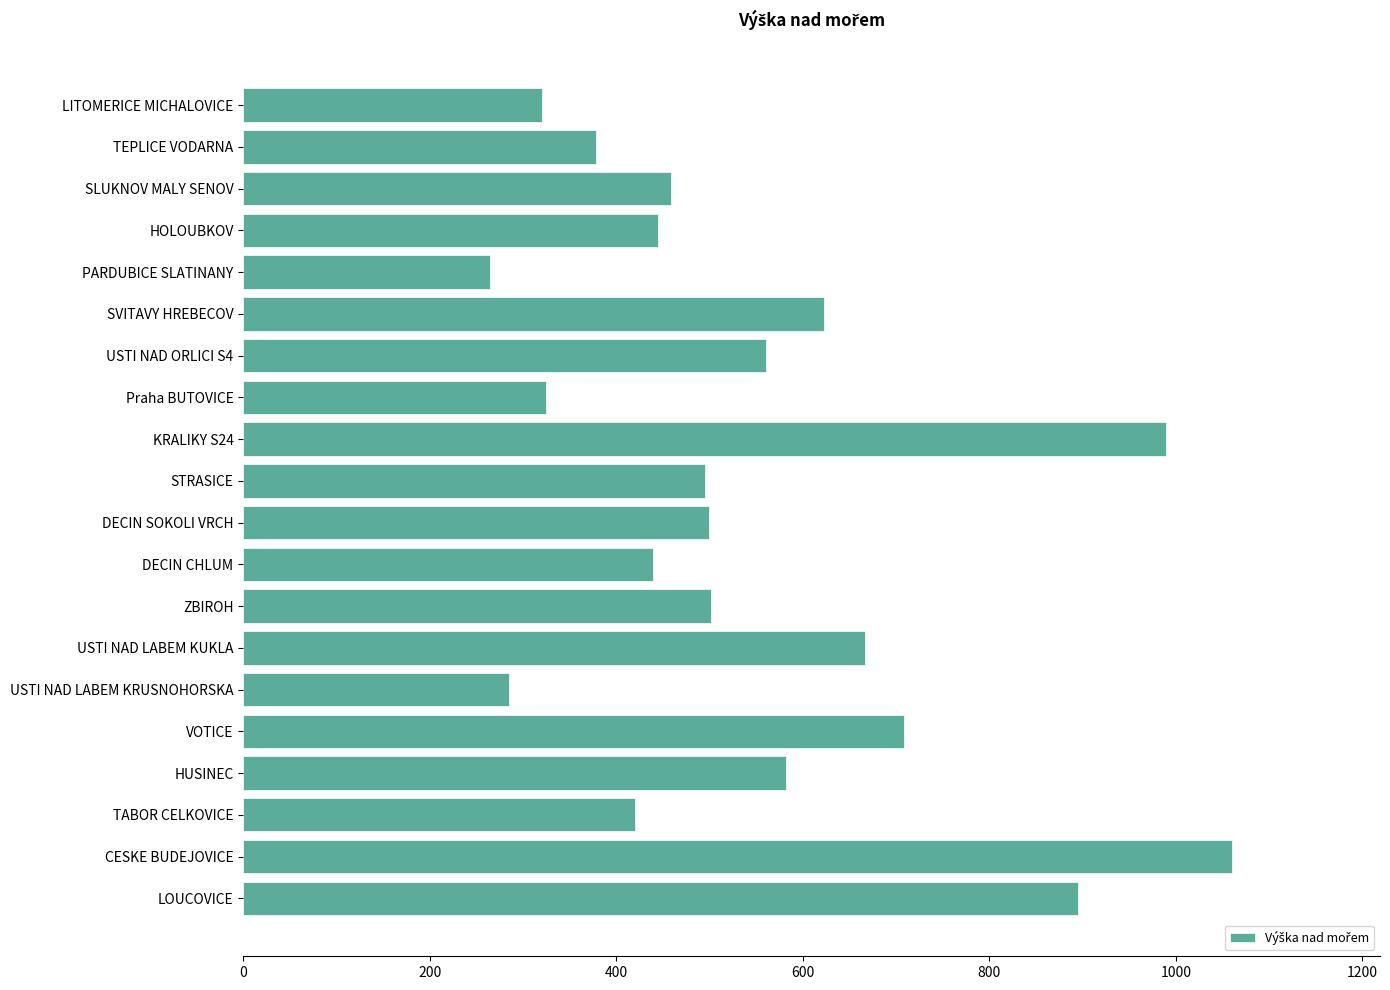

Is it true that the value at PARDUBICE SLATINANY is 111?

False